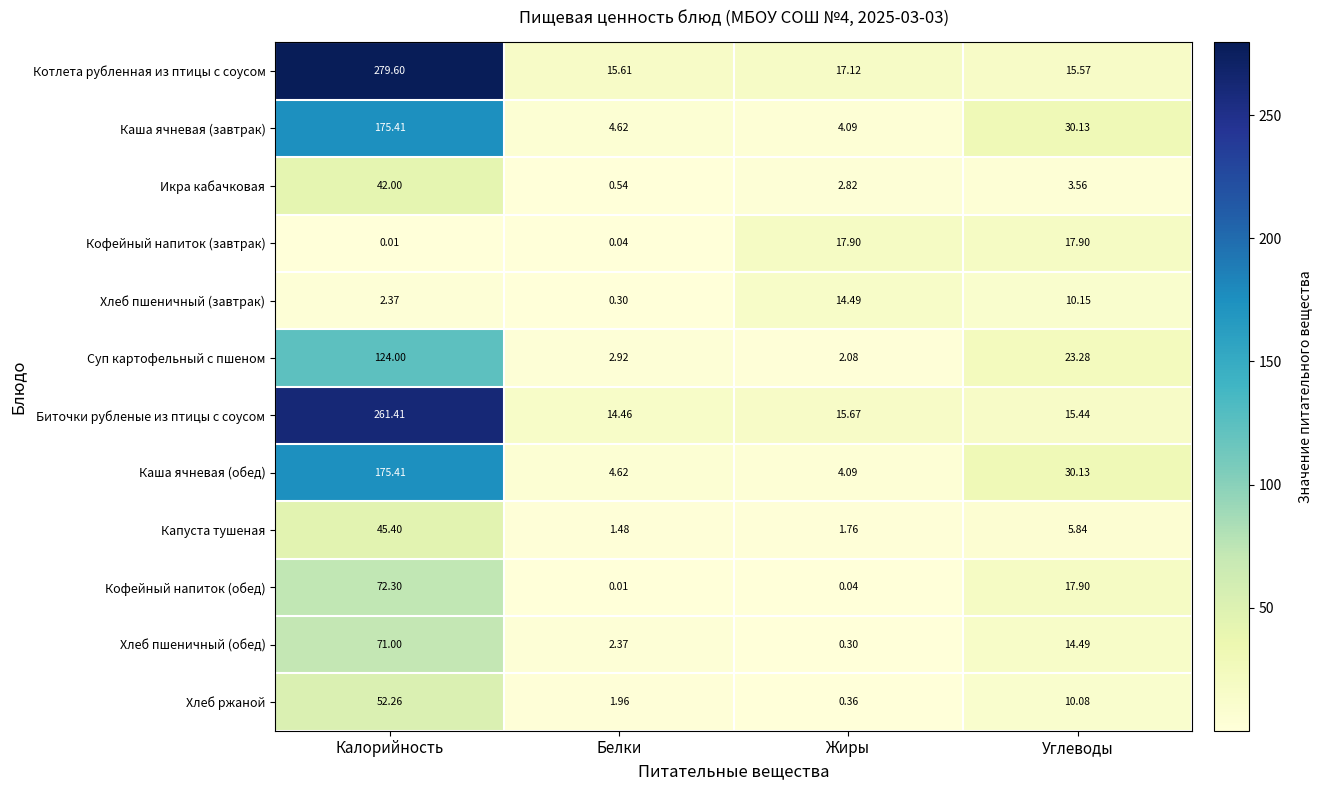

At which label does Хлеб пшеничный (обед) reach its peak?

Калорийность